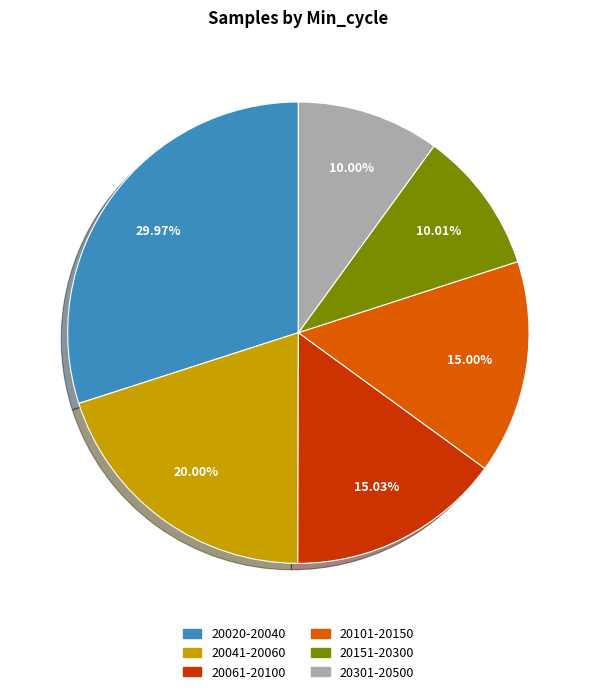

Approximately how many times larger is the value at 20020-20040 compared to 20301-20500?

3.0